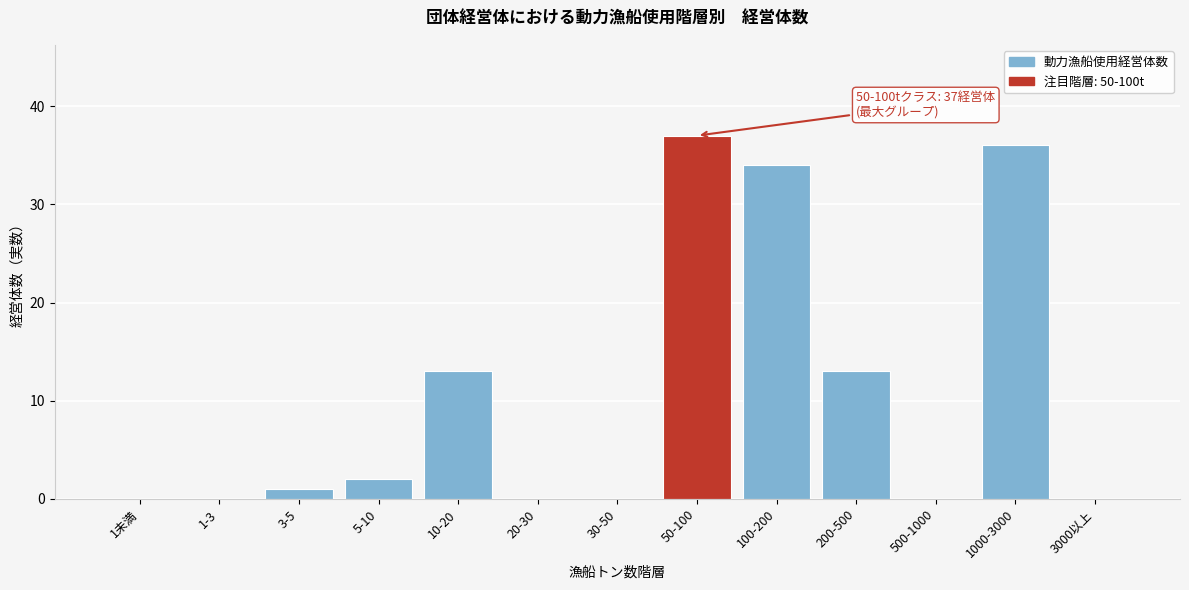

Reading left to right, transcribe all the data shown in this chart.

1未満=0	1-3=0	3-5=1	5-10=2	10-20=13	20-30=0	30-50=0	50-100=37	100-200=34	200-500=13	500-1000=0	1000-3000=36	3000以上=0